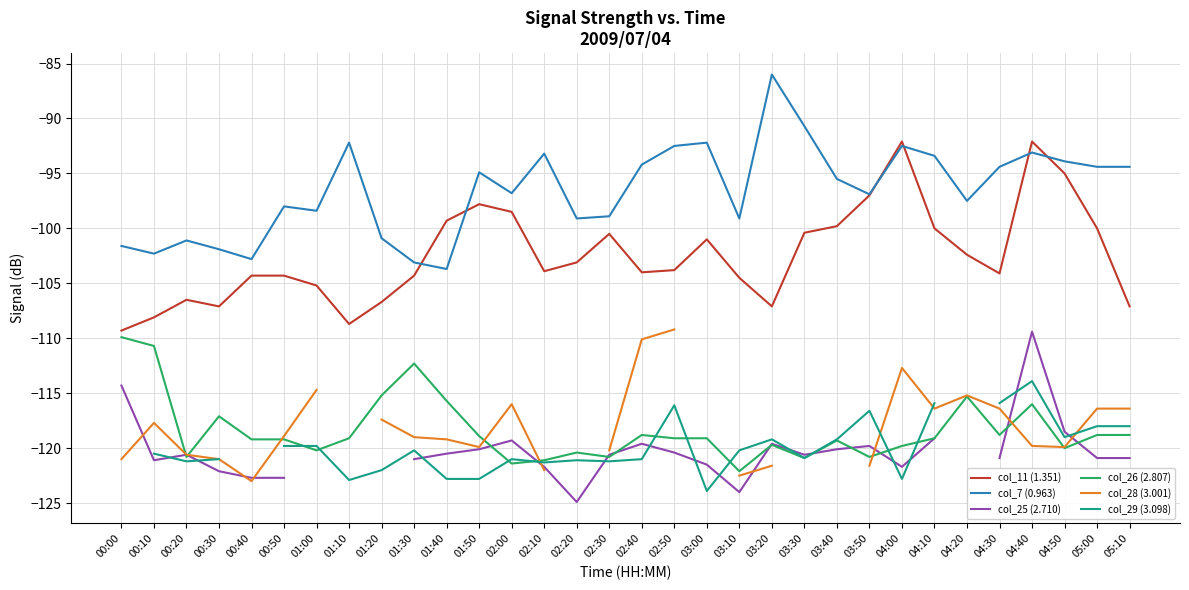

Is the value of col_28 (3.001) at 01:40 greater than the value of col_11 (1.351) at 01:00?

No